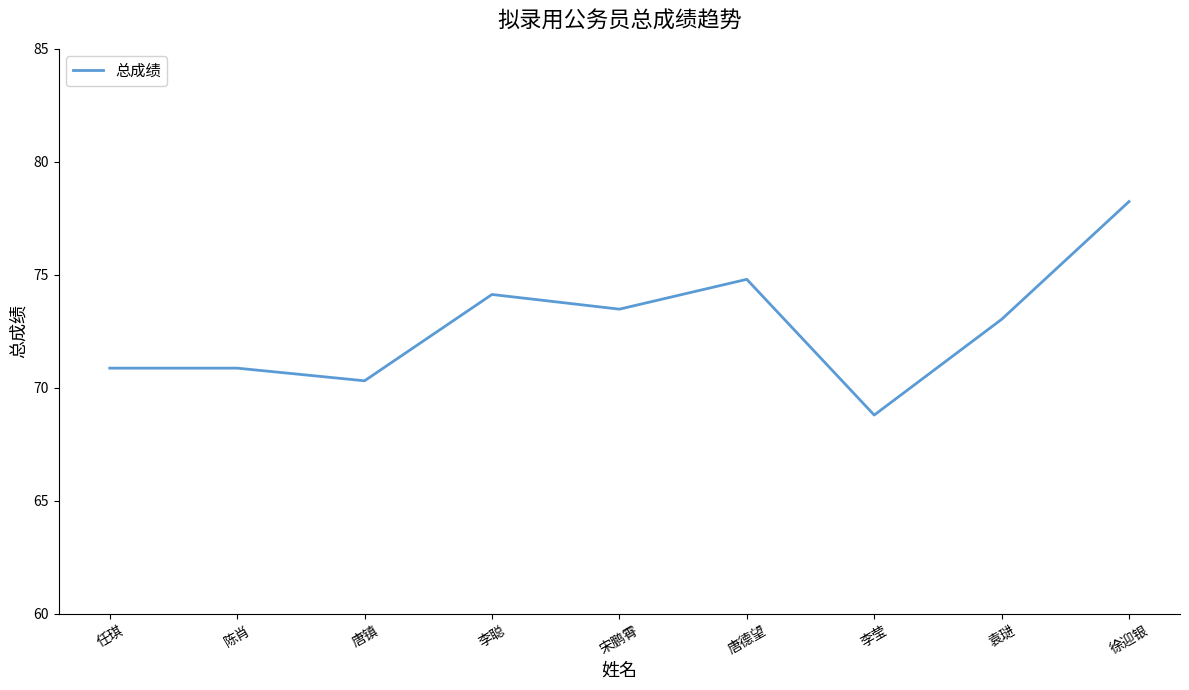

Where does the data first go above 73?

李聪